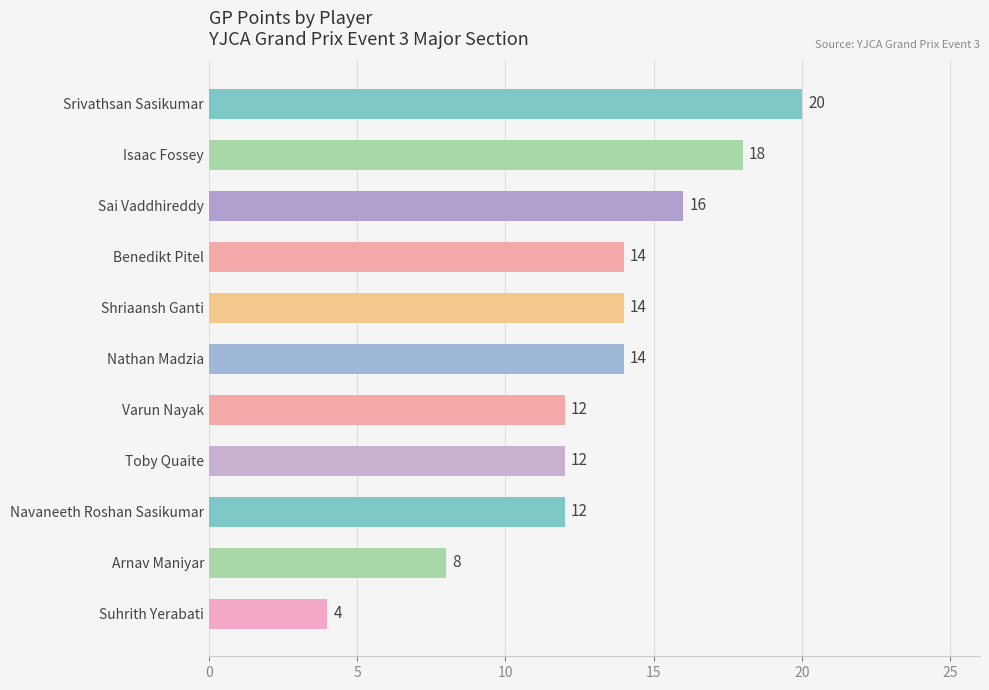

What is the ratio of the value at Shriaansh Ganti to the value at Srivathsan Sasikumar?

0.7